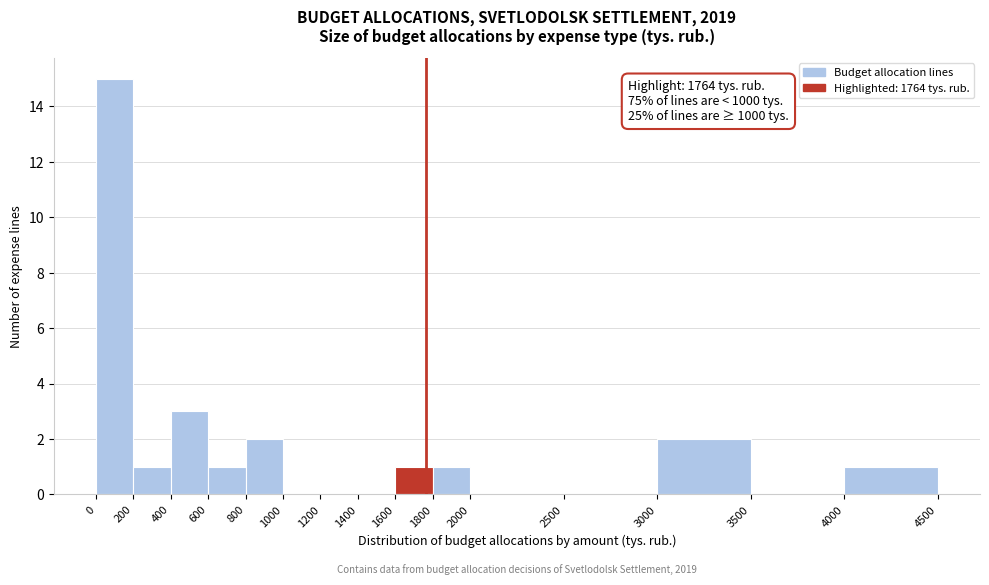

Which range on the x-axis has the tallest bar?

0 to 200